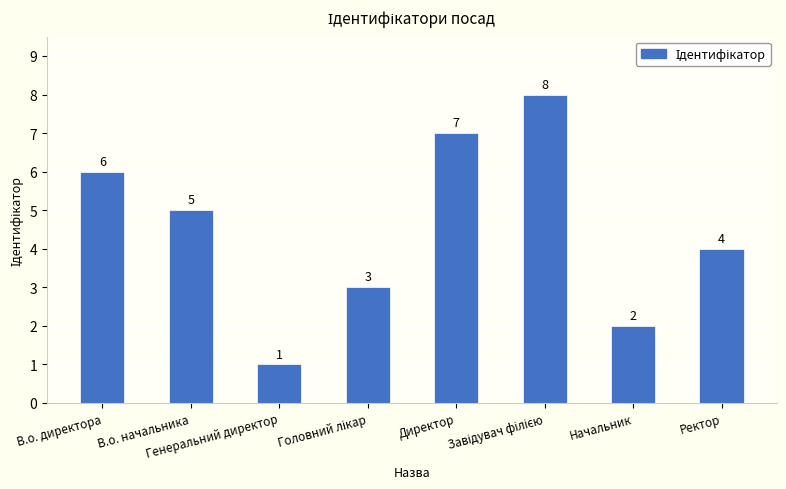

Are the bars horizontal?

No